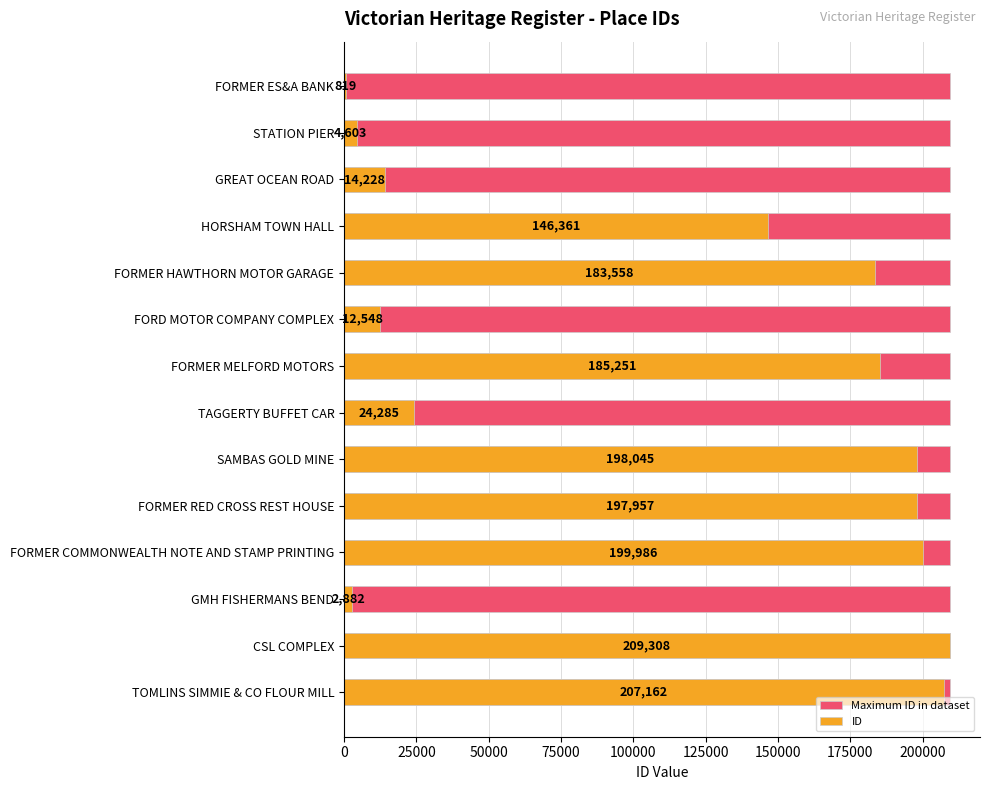

What is the difference between the maximum and minimum values in the ID series?

208489.0